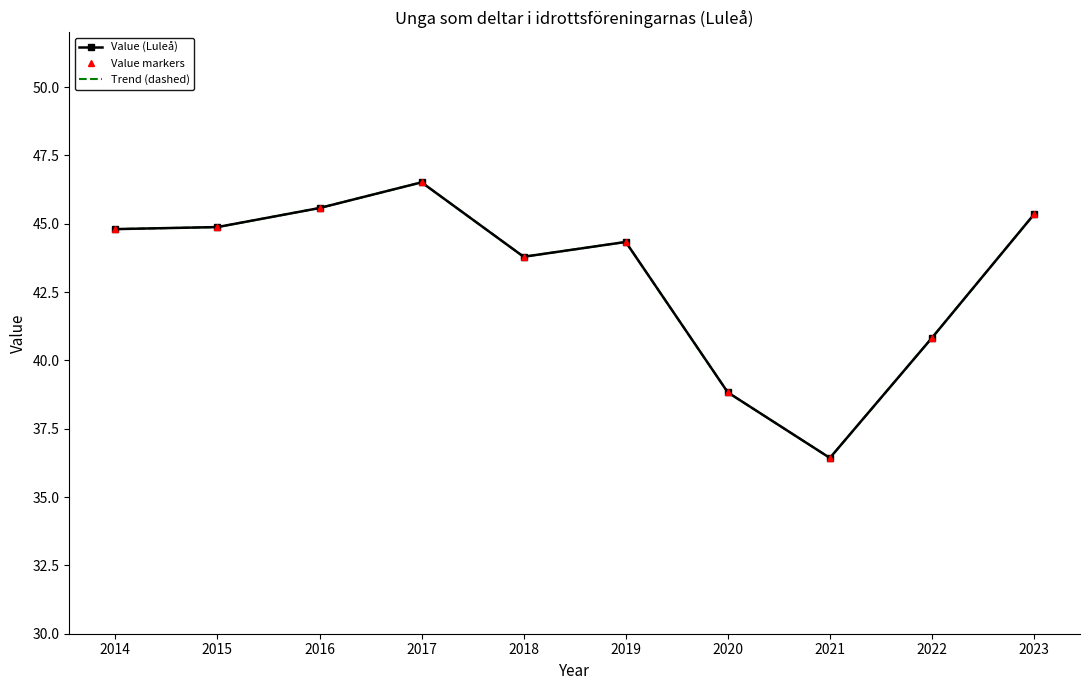

At which label does Trend (dashed) first exceed 44?

2014